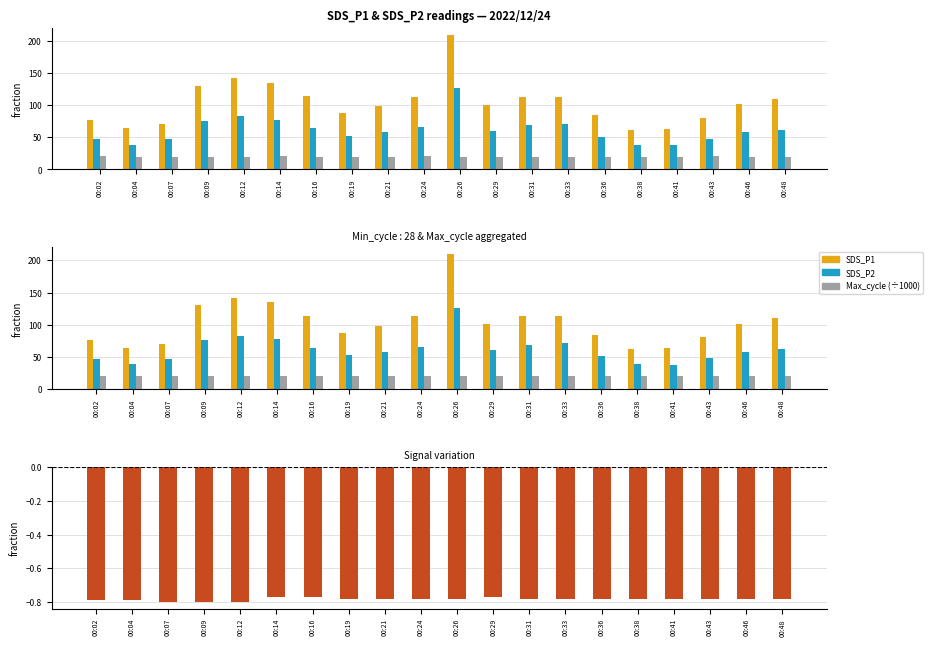

Rank the categories by SDS_P1 value from lowest to highest.

00:38, 00:41, 00:04, 00:07, 00:02, 00:43, 00:36, 00:19, 00:21, 00:29, 00:46, 00:48, 00:33, 00:31, 00:24, 00:16, 00:09, 00:14, 00:12, 00:26